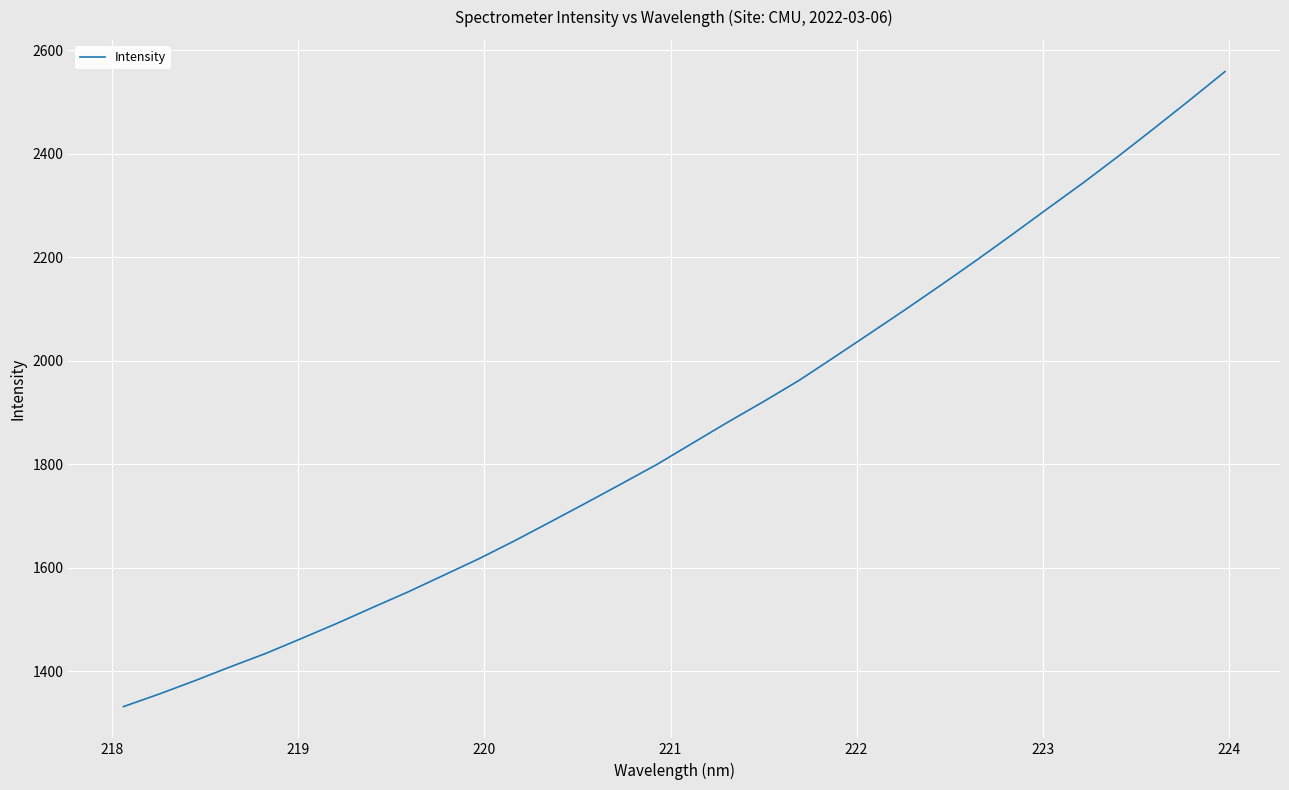

What is the smallest value displayed?

1331.7